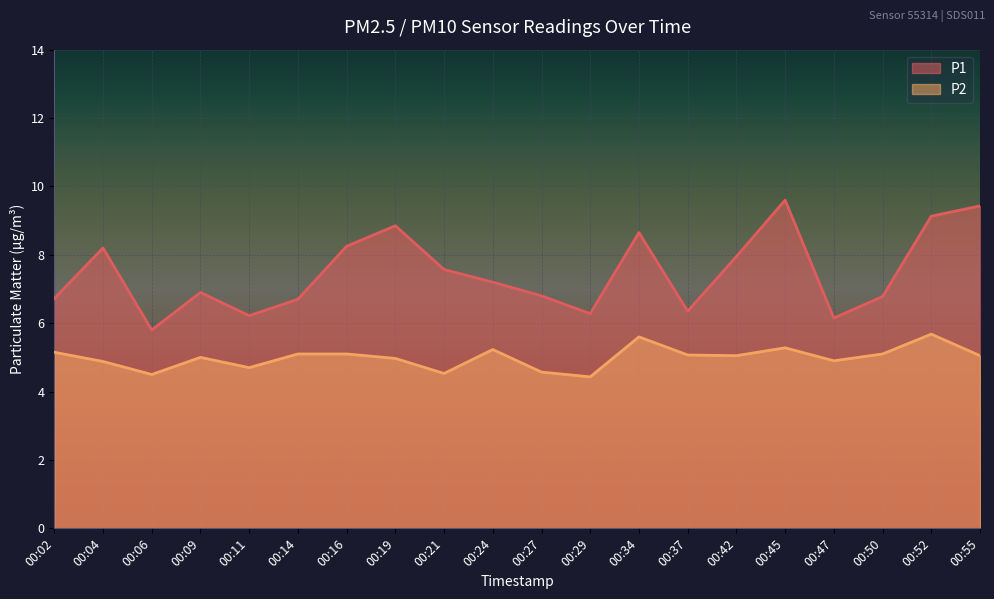

Reading left to right, what are all the values shown in this chart?

P1: 6.7	8.2	5.8	6.9	6.2	6.7	8.2	8.8	7.6	7.2	6.8	6.3	8.7	6.3	8.0	9.6	6.2	6.8	9.1	9.4
P2: 5.2	4.9	4.5	5.0	4.7	5.1	5.1	5.0	4.5	5.2	4.6	4.4	5.6	5.1	5.0	5.3	4.9	5.1	5.7	5.0